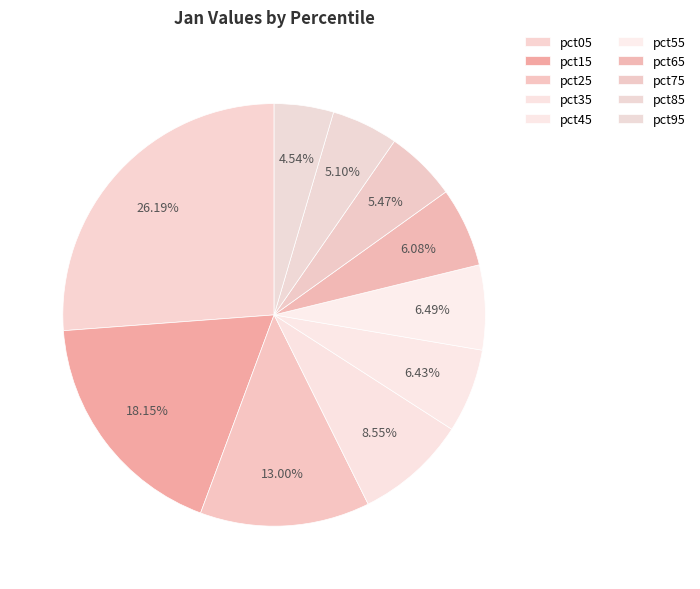

To the nearest percent, what portion does pct05 represent?

26%